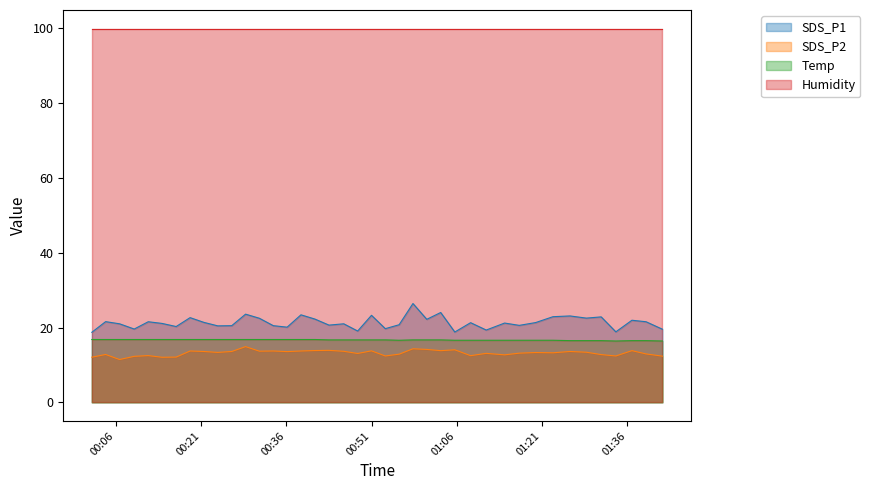

What is the maximum value for Temp?

16.8